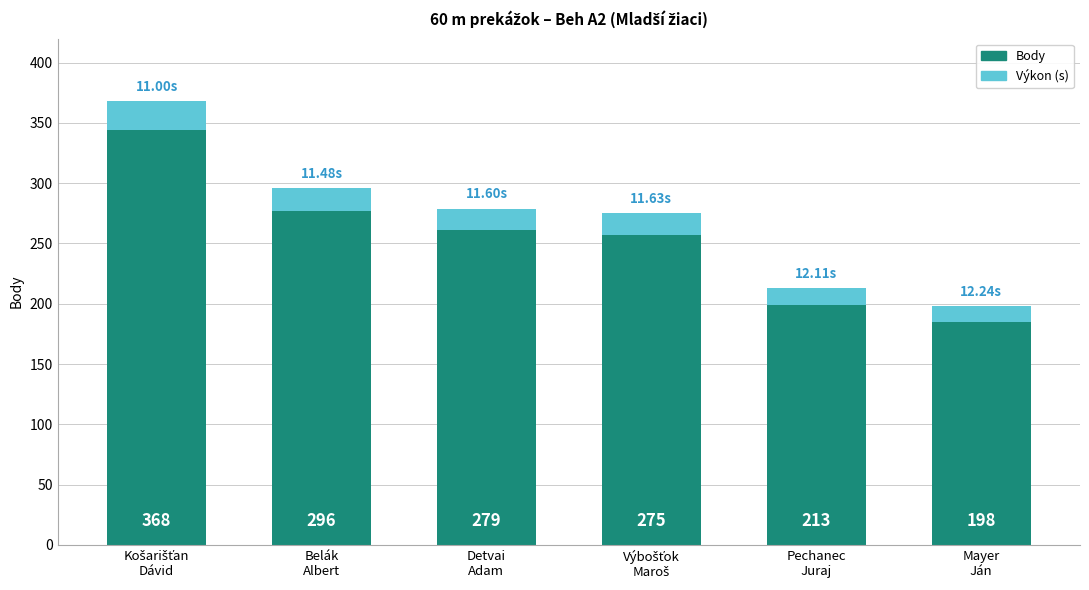

Does the chart contain stacked bars?

Yes